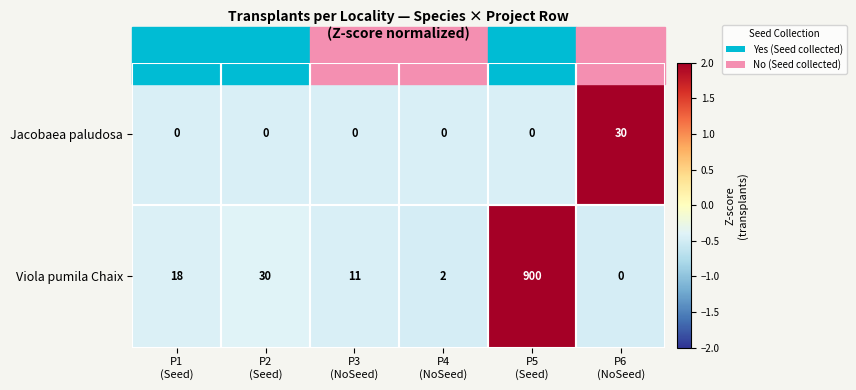

What is the average value of the Viola pumila Chaix series?

160